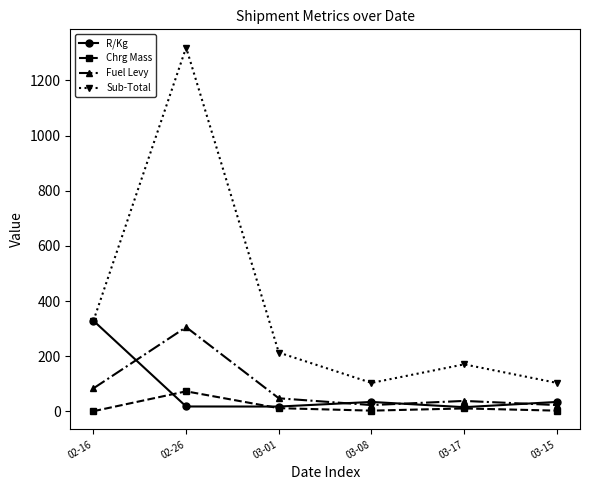

Is the value of Sub-Total at 03-01 greater than the value of Chrg Mass at 03-08?

Yes